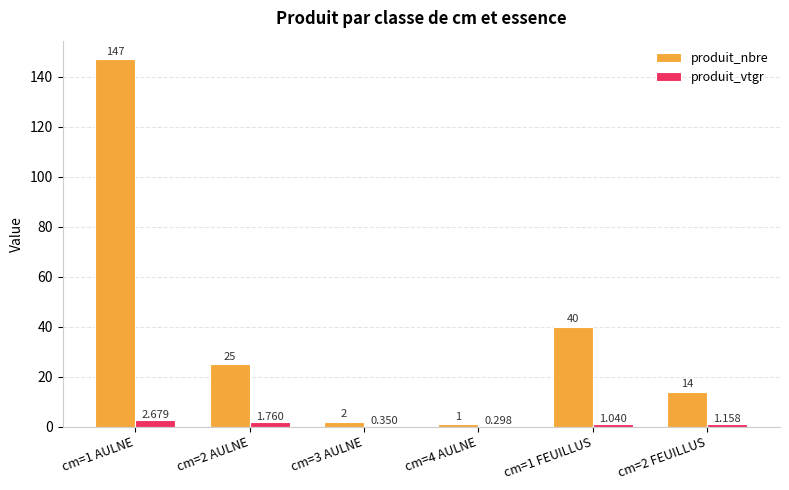

Is the value of produit_vtgr at cm=2 FEUILLUS greater than the value of produit_nbre at cm=1 FEUILLUS?

No